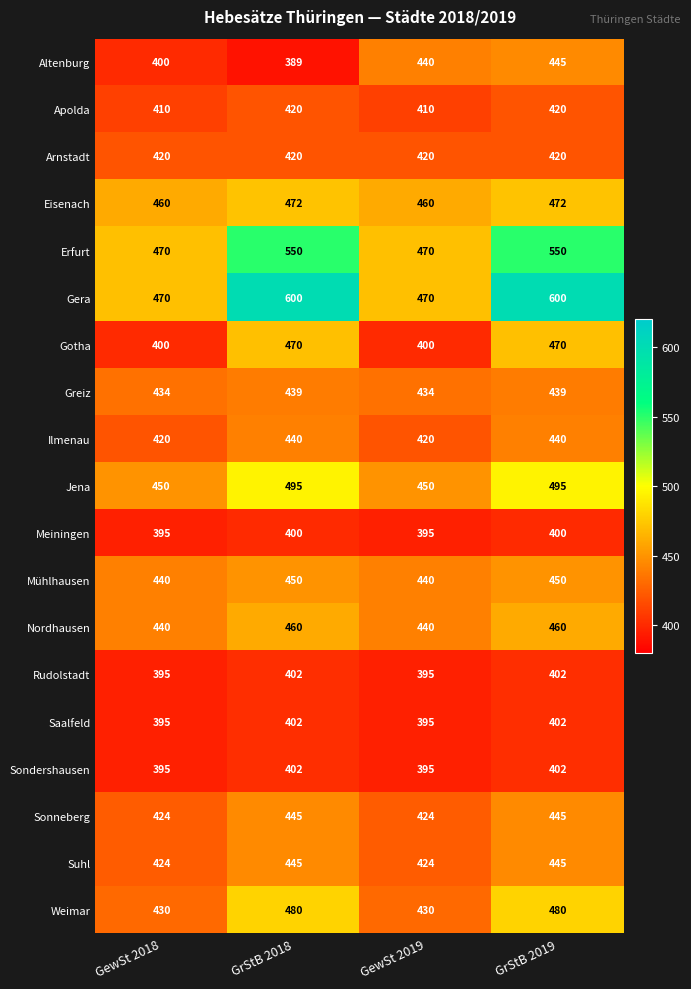

What is the spread (max minus min) of values at GewSt 2019?

75